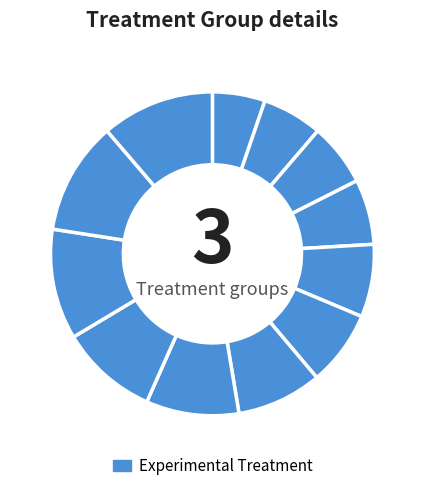

How many segments does this pie chart have?

12